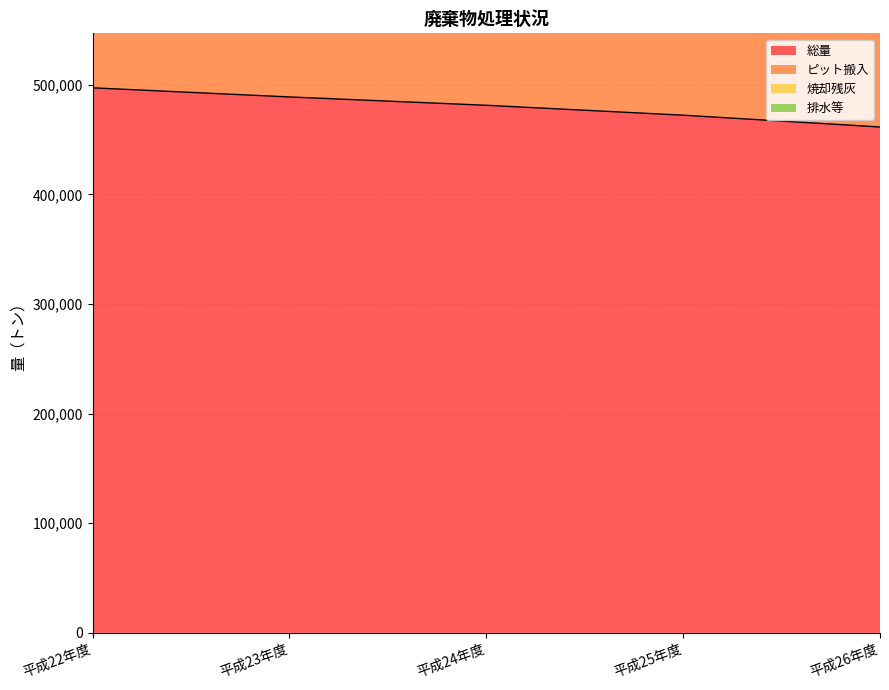

What is the approximate value of ピット搬入 at 平成23年度?

925433.0